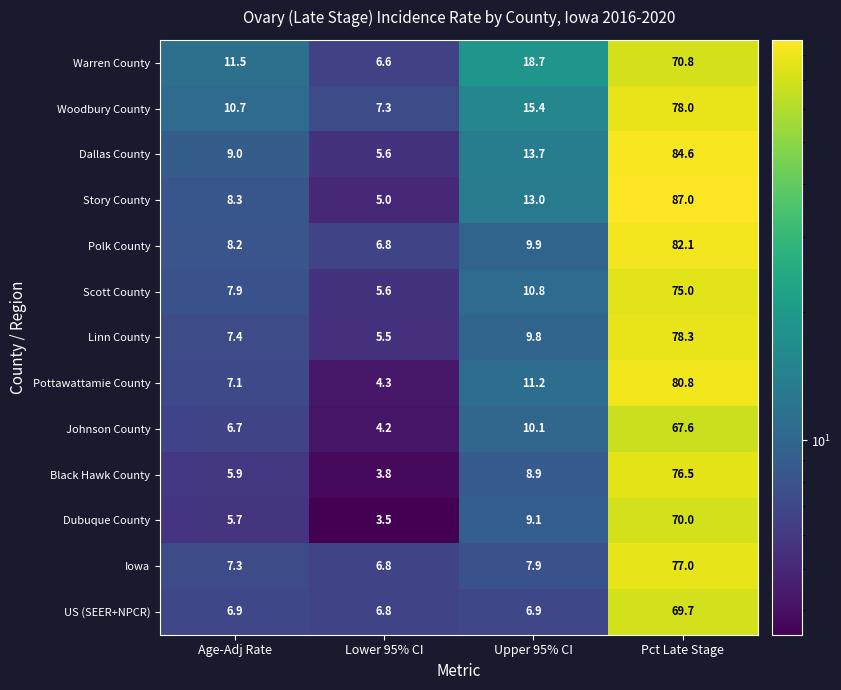

List the series in order of their peak value, lowest first.

Johnson County, US (SEER+NPCR), Dubuque County, Warren County, Scott County, Black Hawk County, Iowa, Woodbury County, Linn County, Pottawattamie County, Polk County, Dallas County, Story County